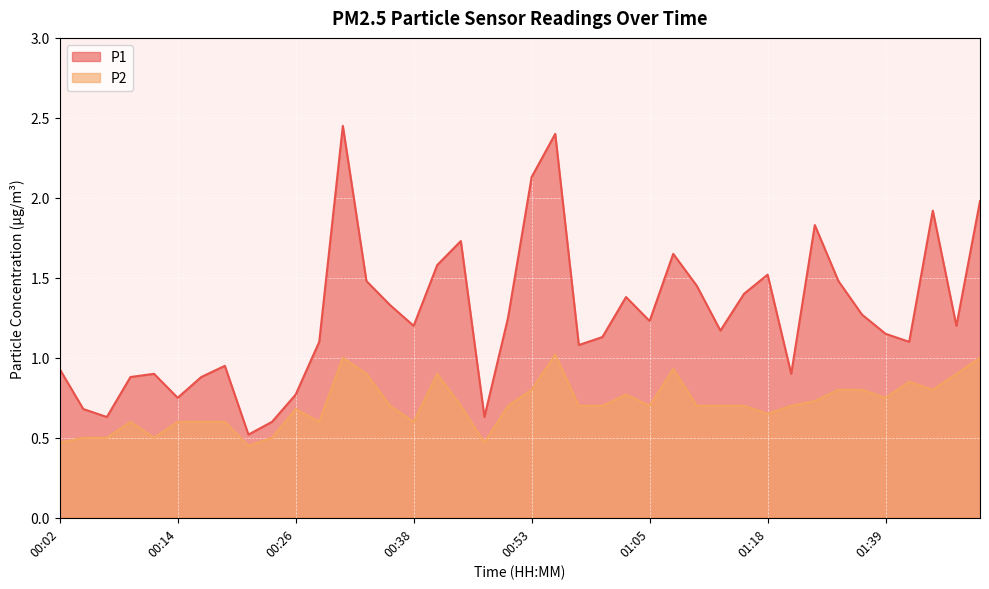

What is the total value across all series at 01:18?

2.2